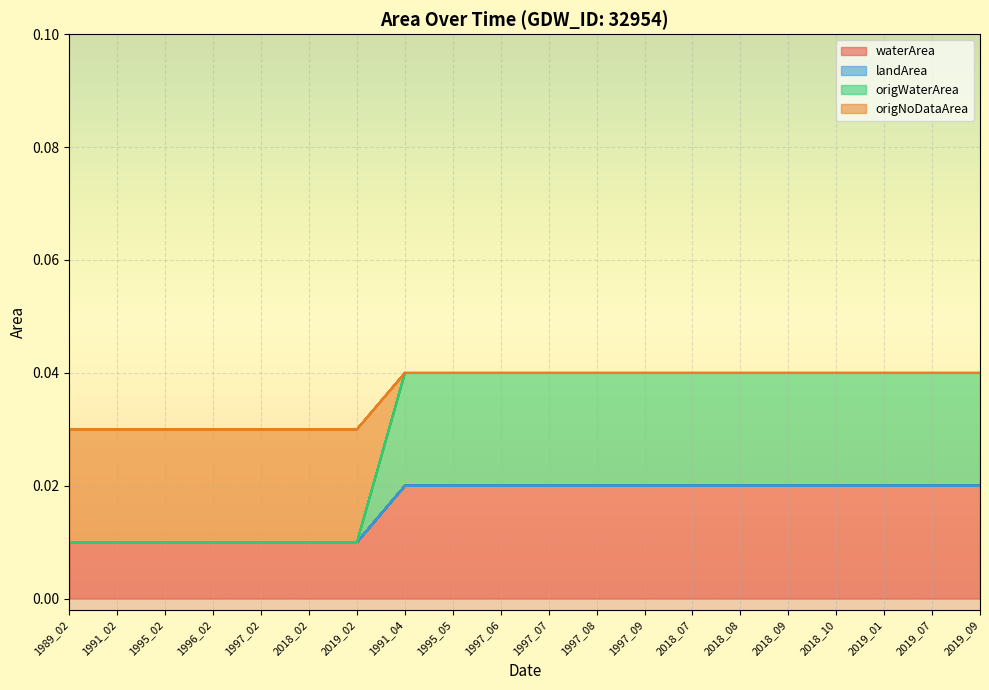

At how many categories does at least one series exceed 0?

20